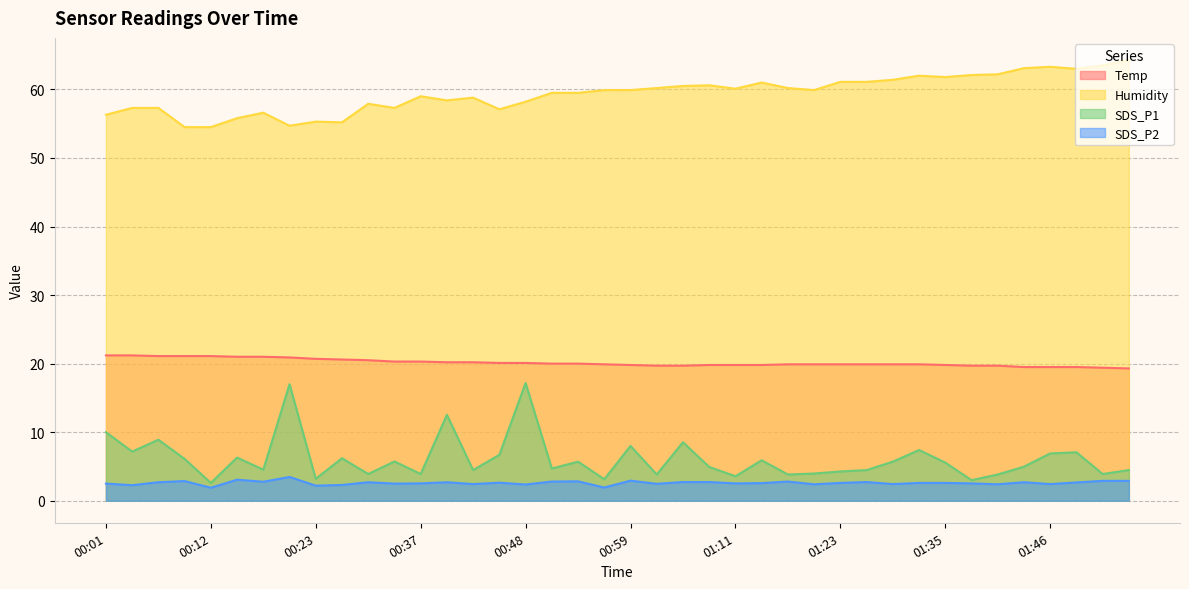

What position from the left is 00:09?

4